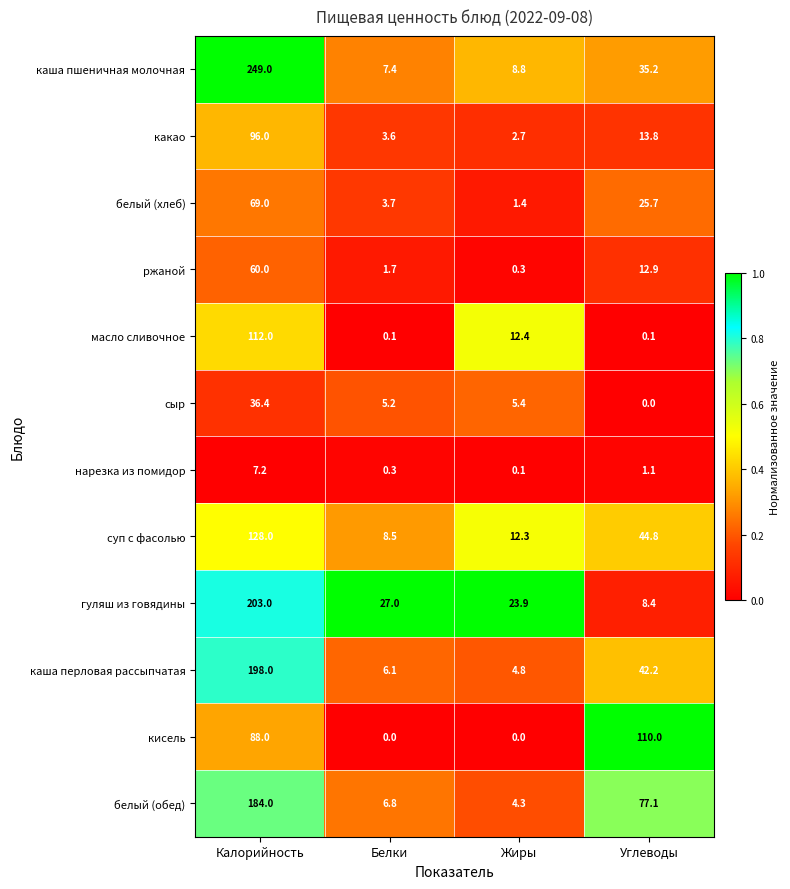

At which label is каша пшеничная молочная closest to 128?

Углеводы